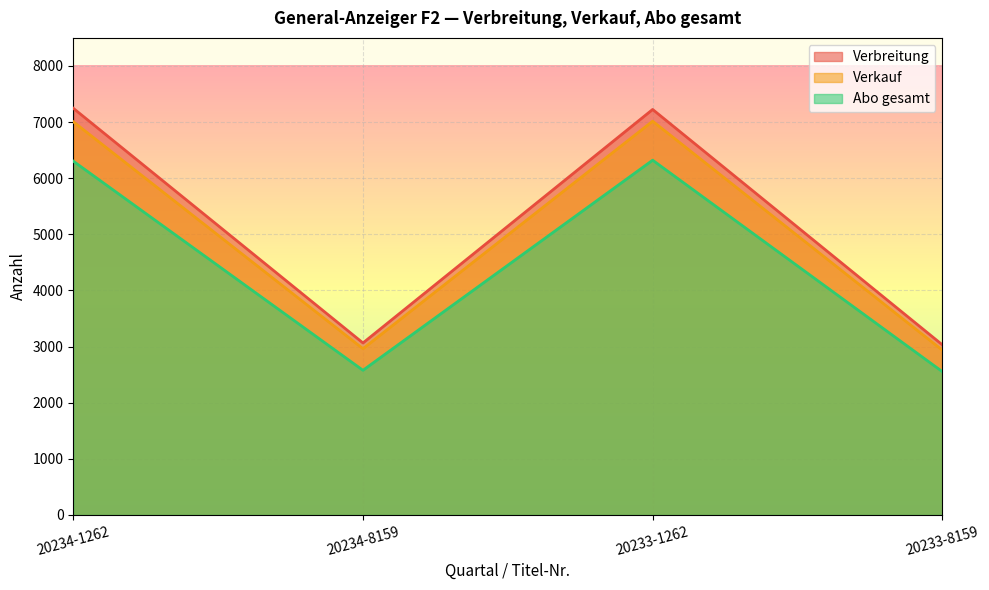

Rank the series at 20234-1262 from highest to lowest value.

Verbreitung, Verkauf, Abo gesamt